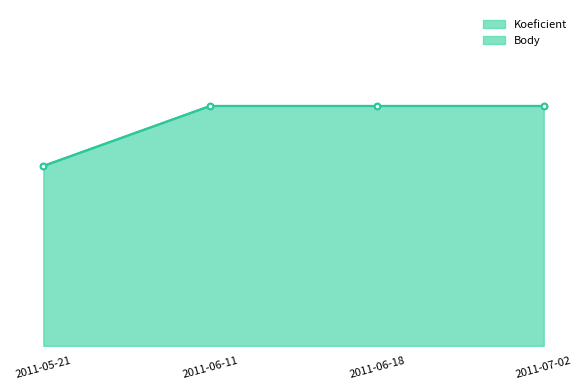

Is it true that Body equals 4 at 2011-06-18?

True